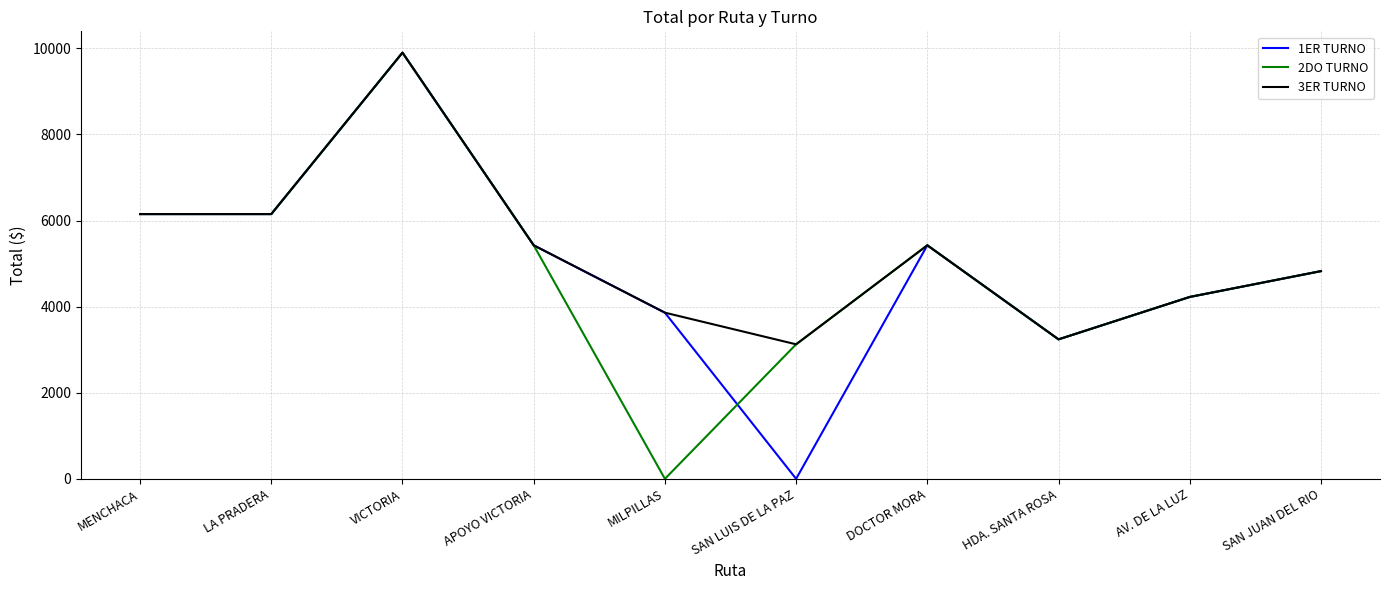

In 1ER TURNO, how many points are higher than both neighbors (excluding endpoints)?

2